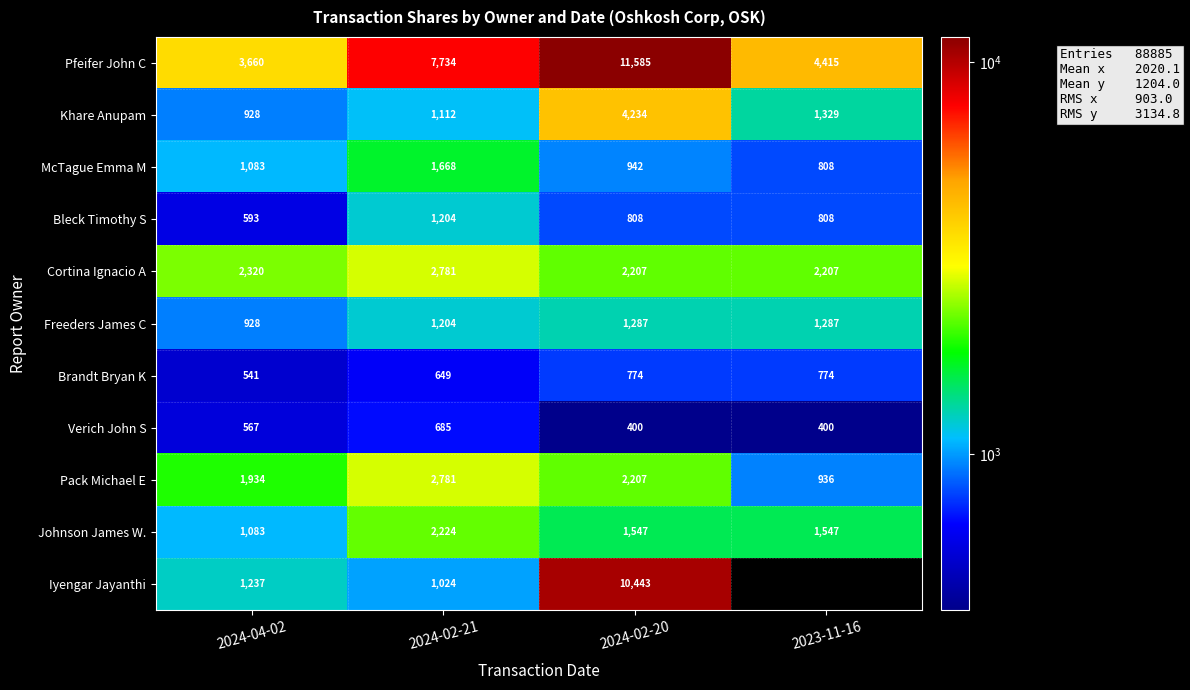

At which label does Pfeifer John C reach its minimum?

2024-04-02